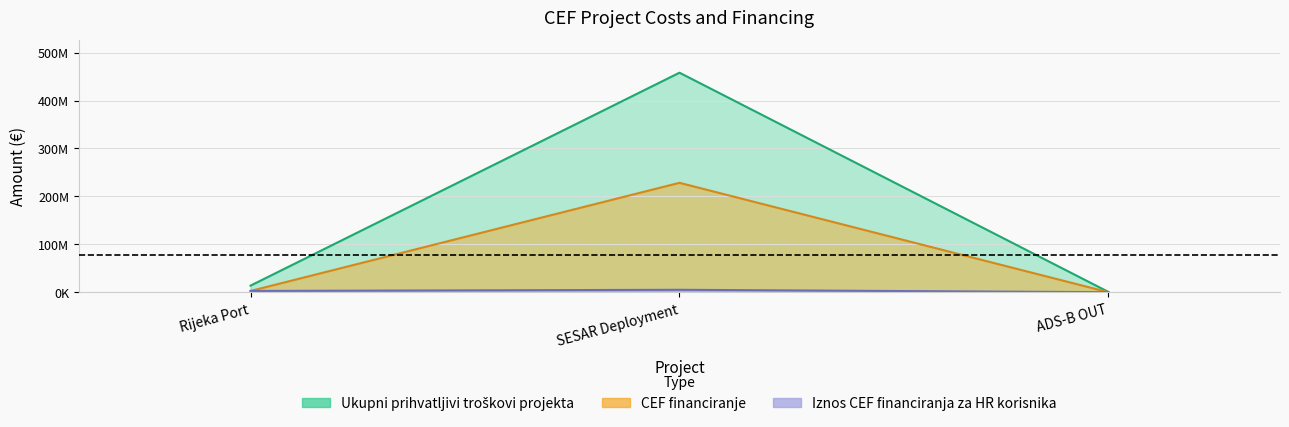

Which series has the largest total across all categories?

Ukupni prihvatljivi troskovi